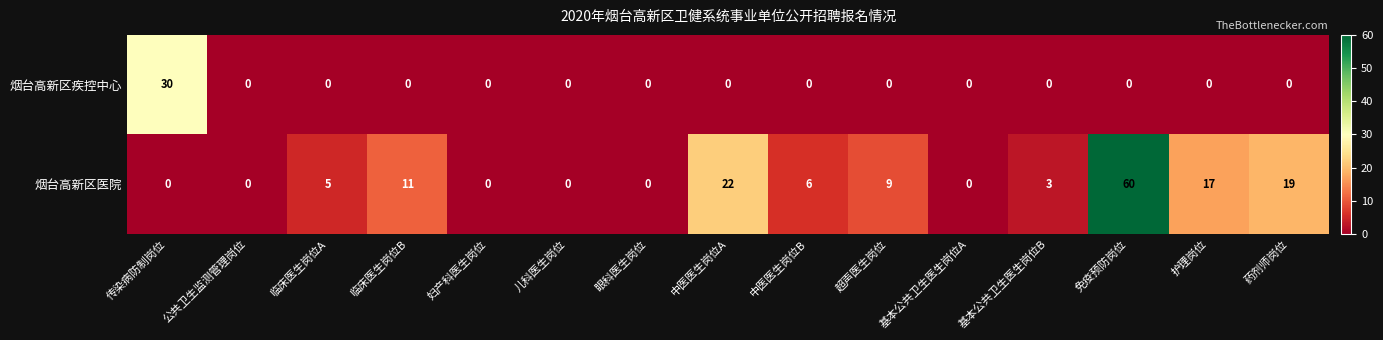

Which category has the highest value across all series?

免疫预防岗位